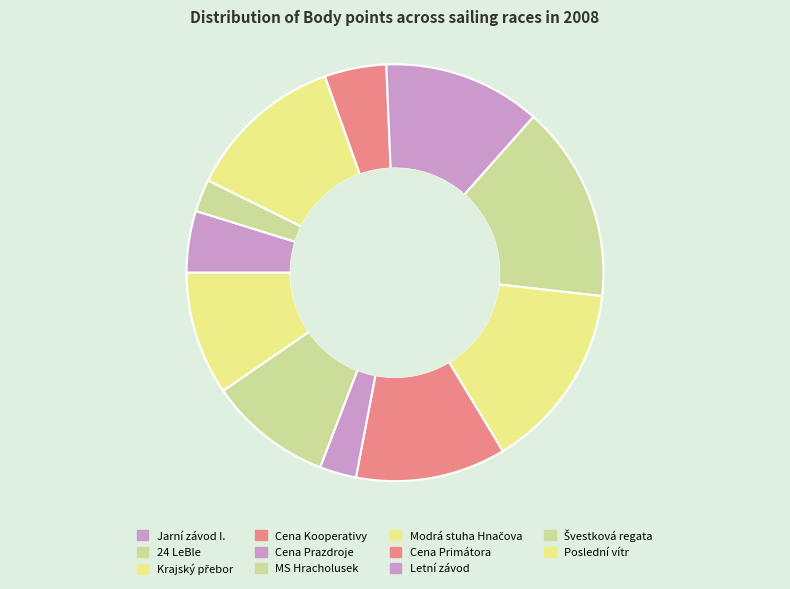

Does 24 LeBle represent more than half of the total?

No